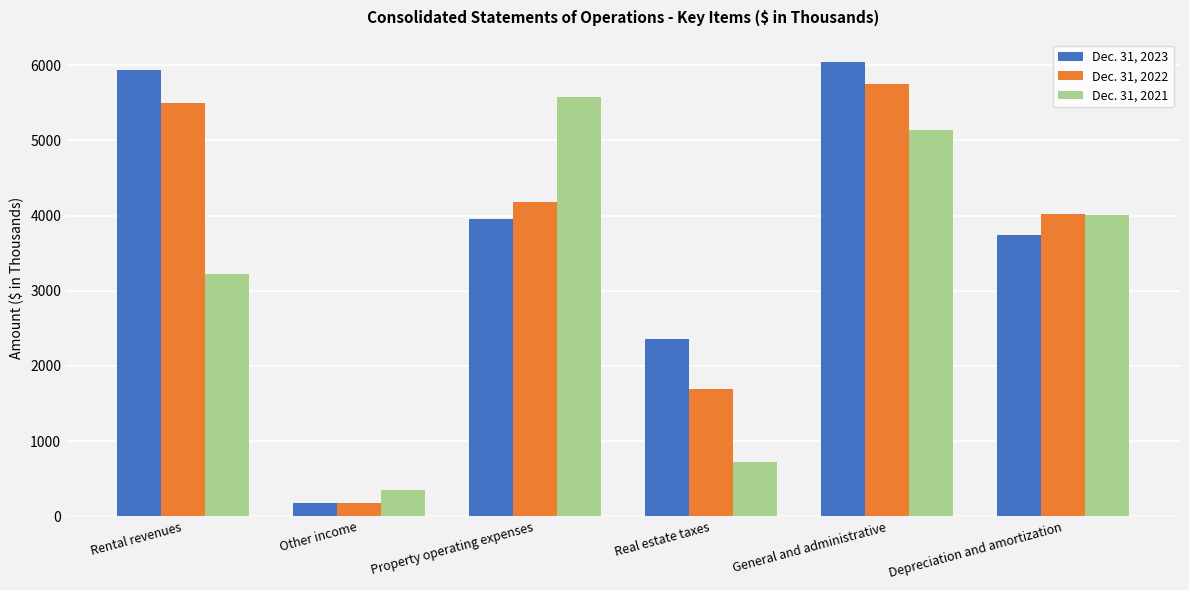

The Dec. 31, 2023 series shows 5942 at Rental revenues. True or false?

True